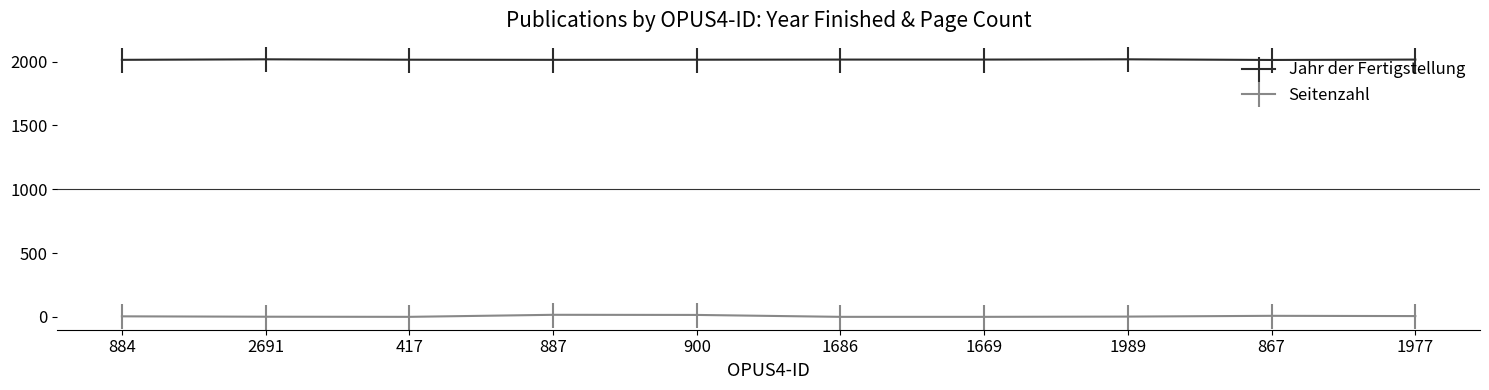

What value does the Seitenzahl series have at 887, to the nearest 10?

20